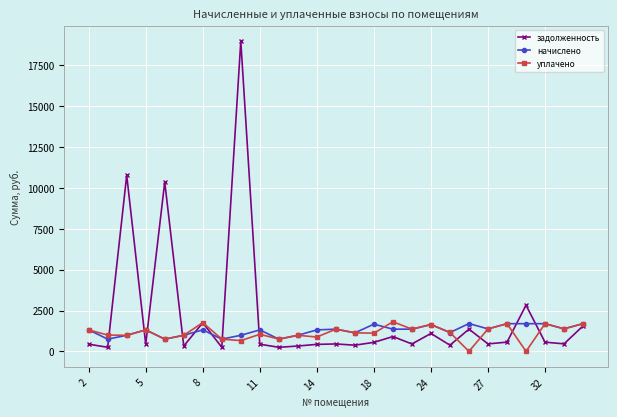

Which series has the largest range (max minus min)?

задолженность